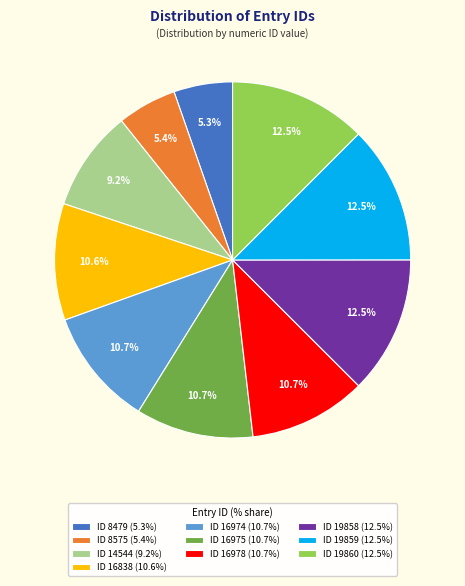

What percentage do ID 16974 (10.7%) and ID 16838 (10.6%) together represent?

21.3%